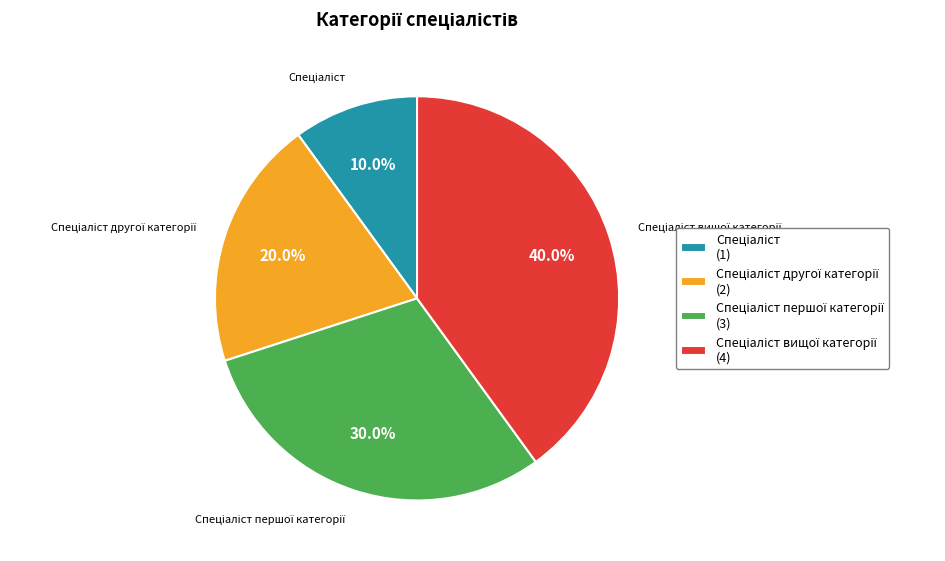

Is there any slice that represents more than half of the pie?

No